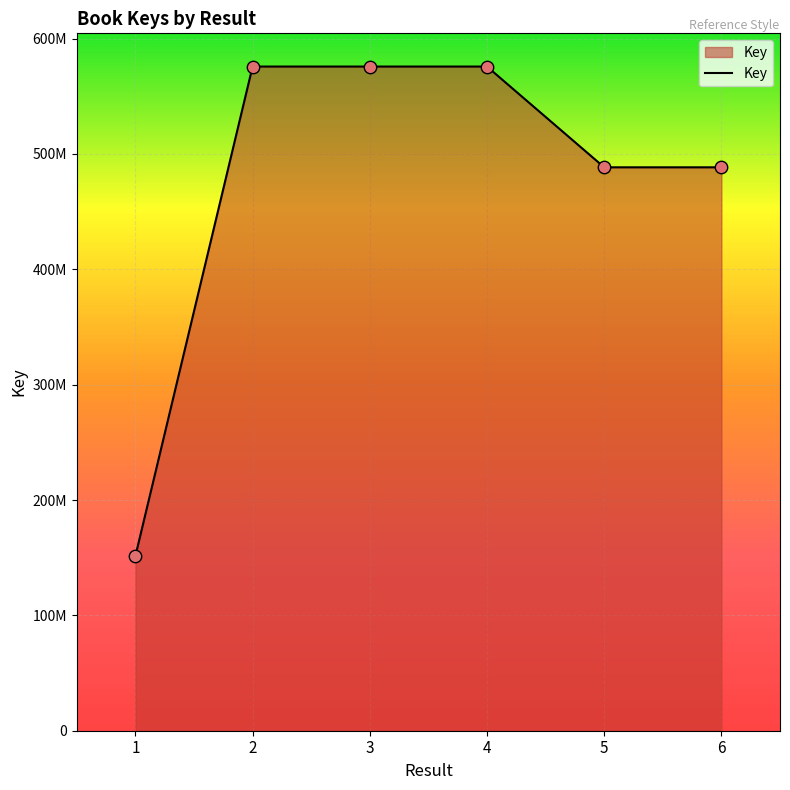

What is the change in value from 4 to 6?

-87341369